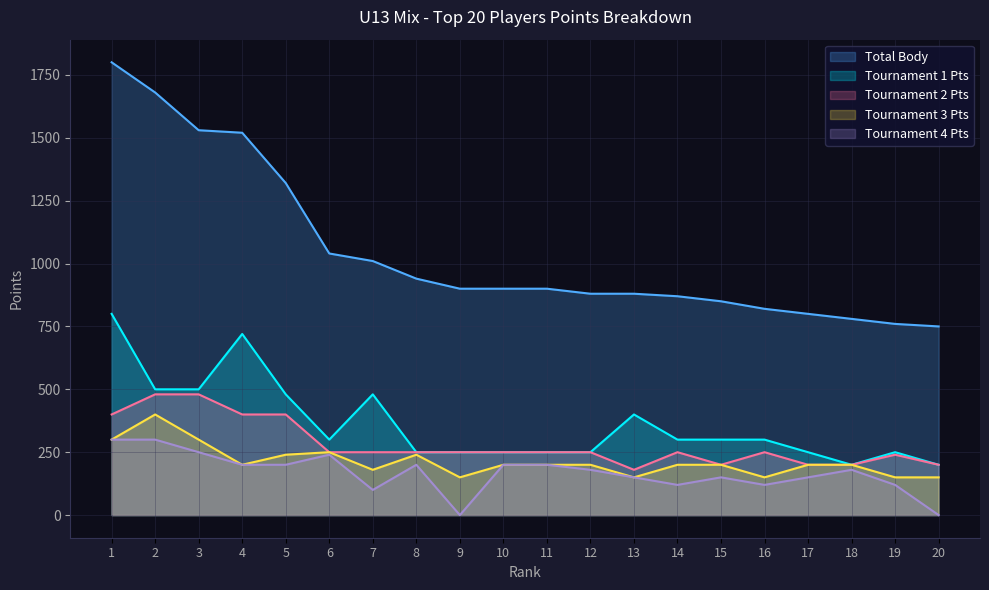

What is the difference between the col_6 values at 4 and 2?

220